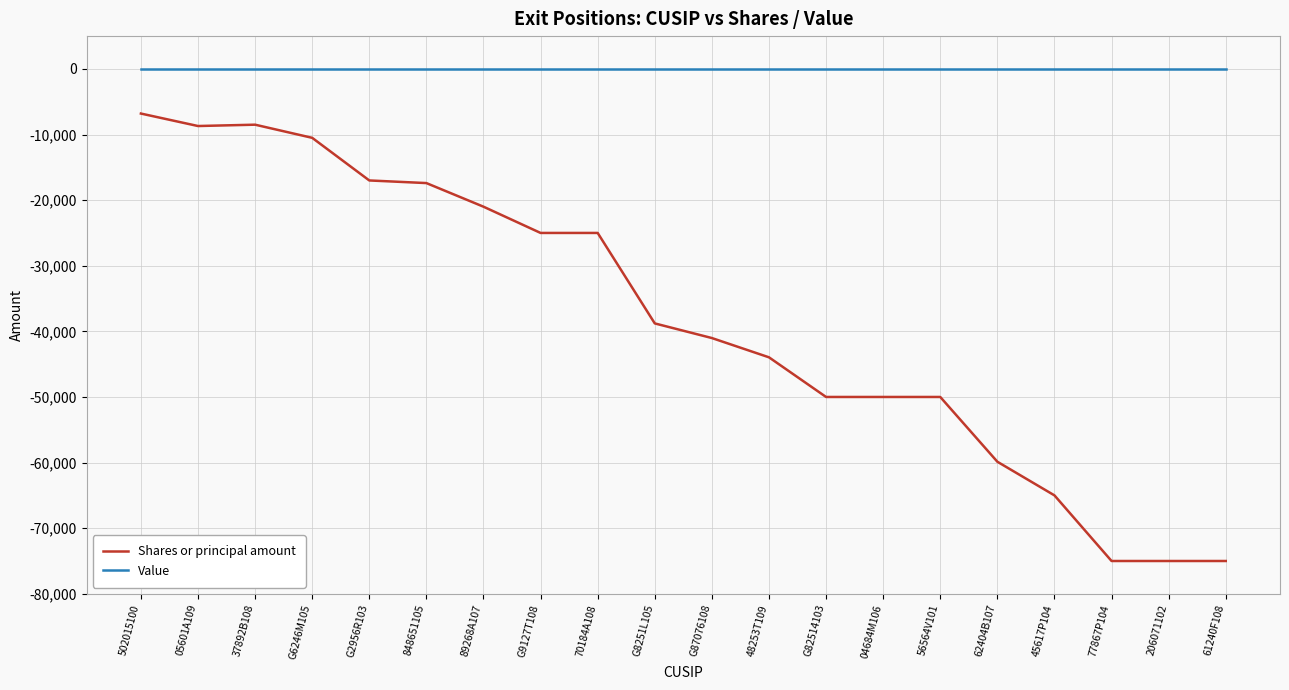

What is the difference between the Shares or principal amount values at 05601A109 and 45617P104?

56296